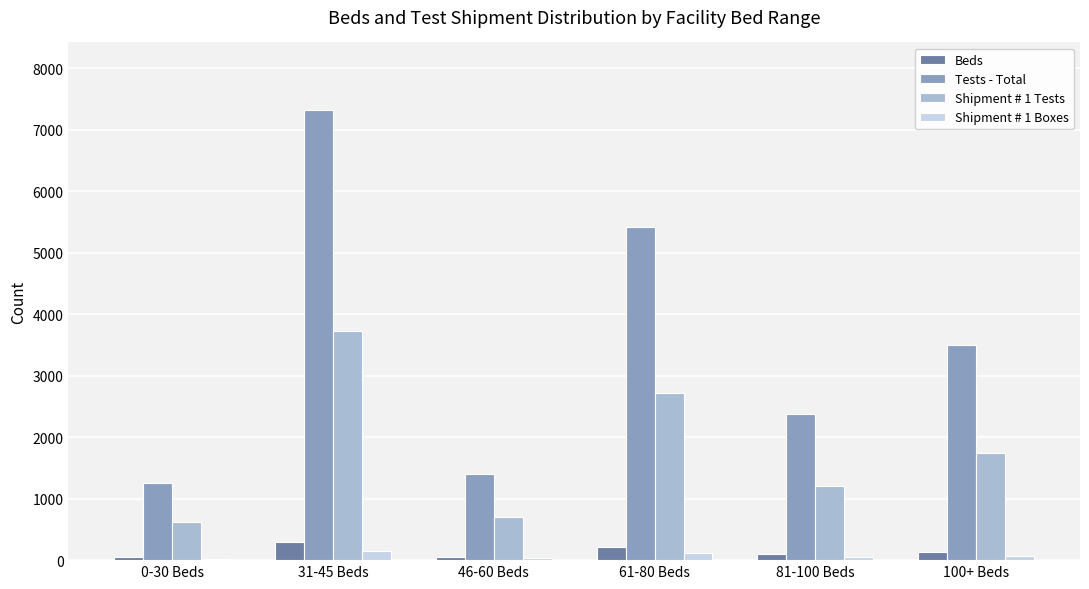

Which category has the highest value across all series?

31-45 Beds